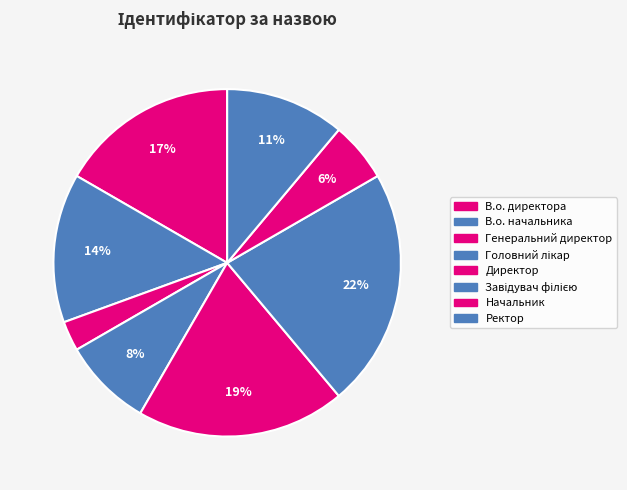

Which slice is the largest?

Завідувач філією